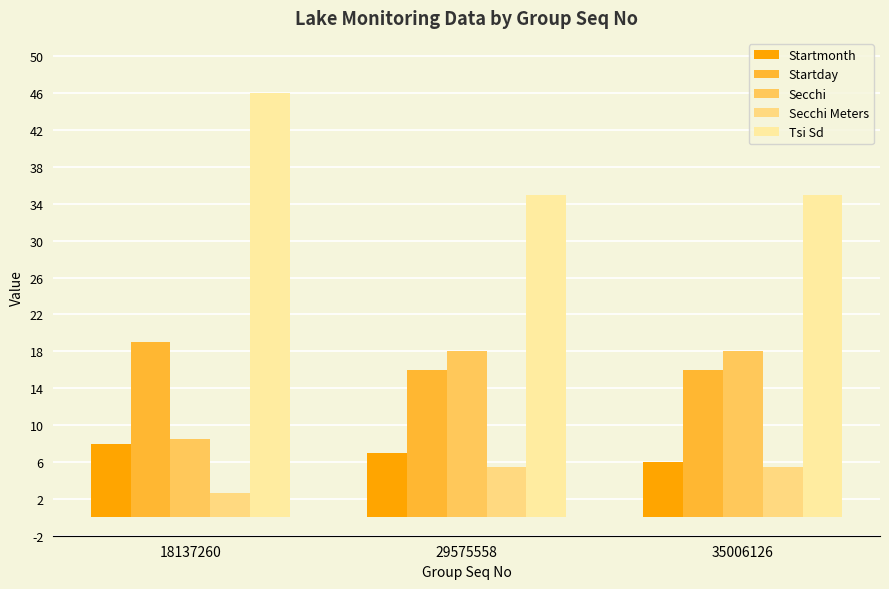

Which category has the highest value in the Secchi Meters series?

29575558